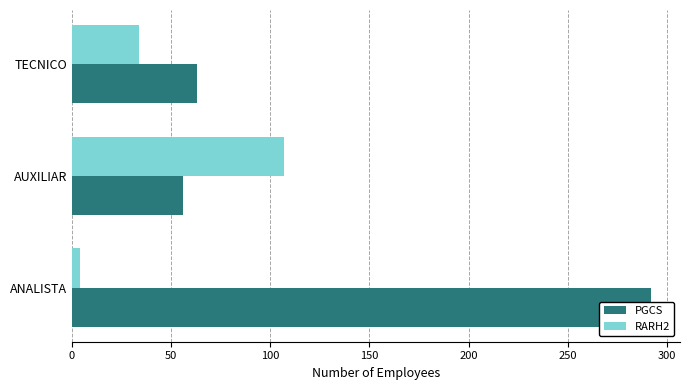

How many values in the RARH2 series are below 34?

1